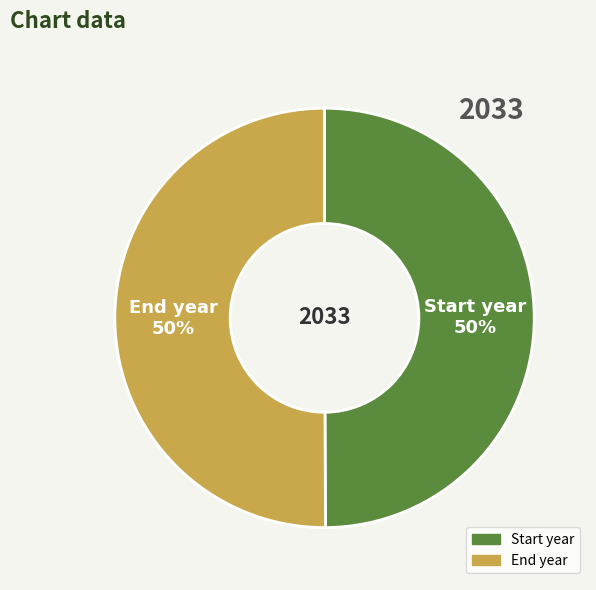

Approximately how many times larger is the value at Start year compared to End year?

1.0